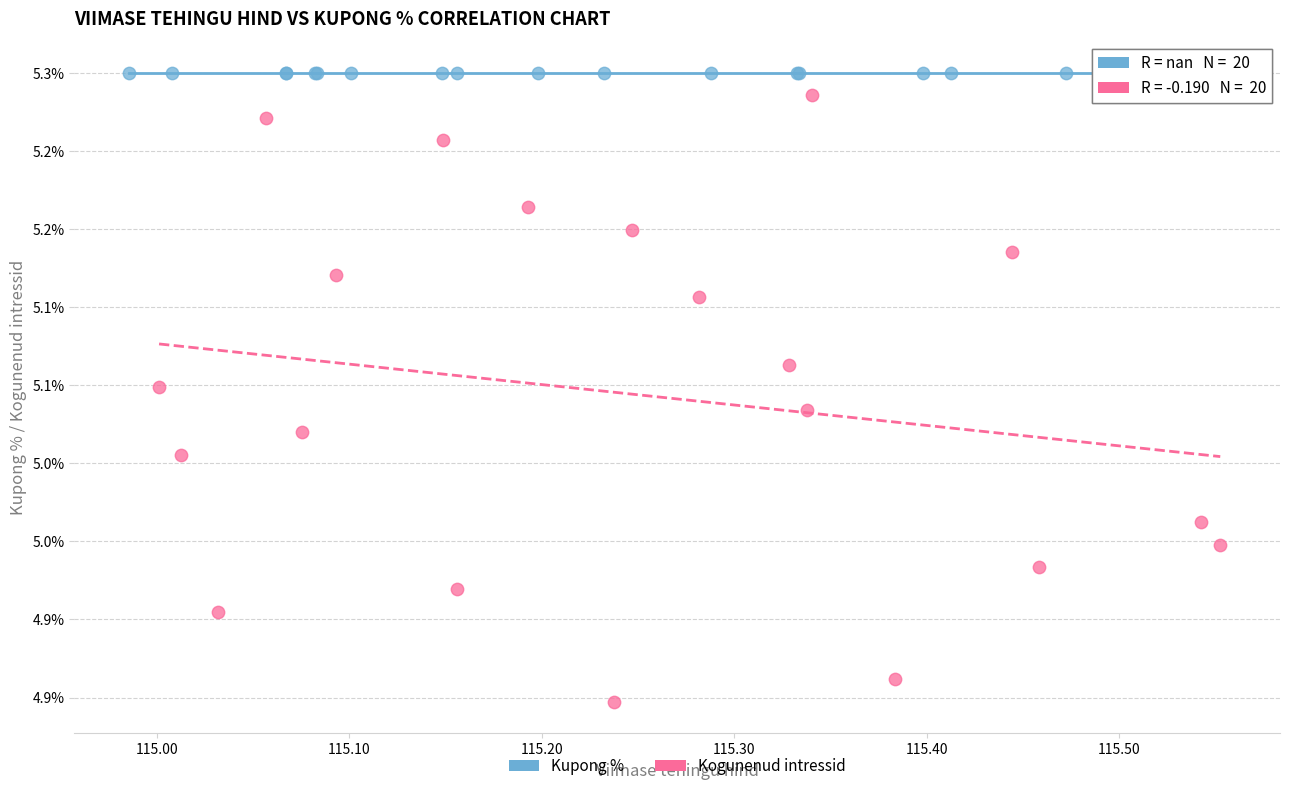

Which series contains the lowest Y value?

Kogunenud intressid